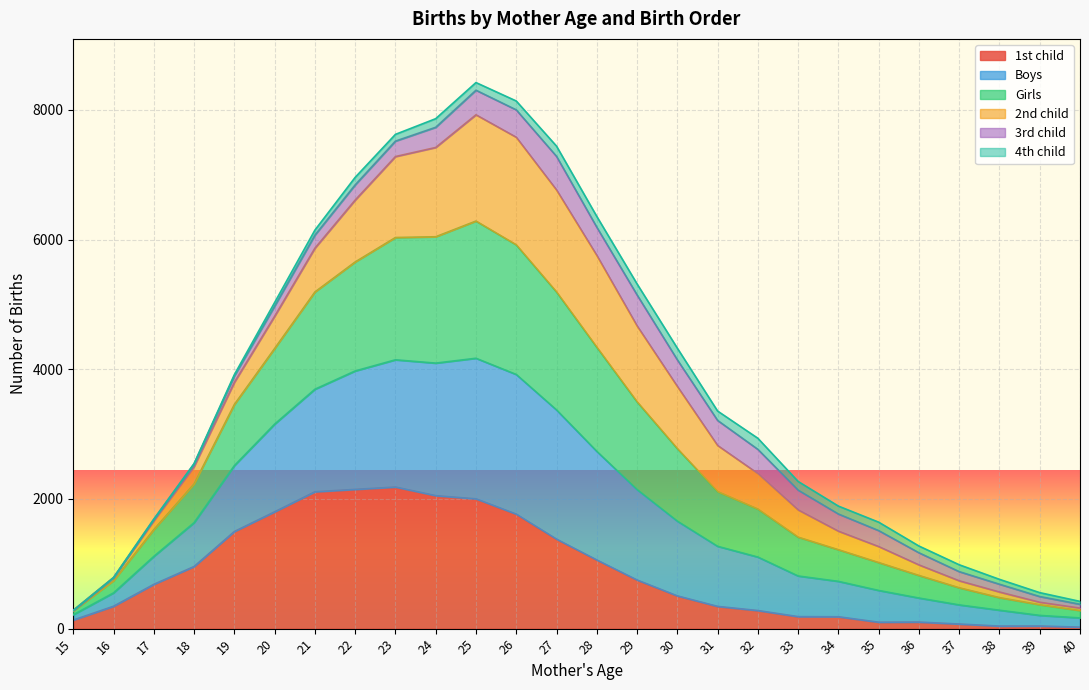

What is the total value across all series at 26?

8138